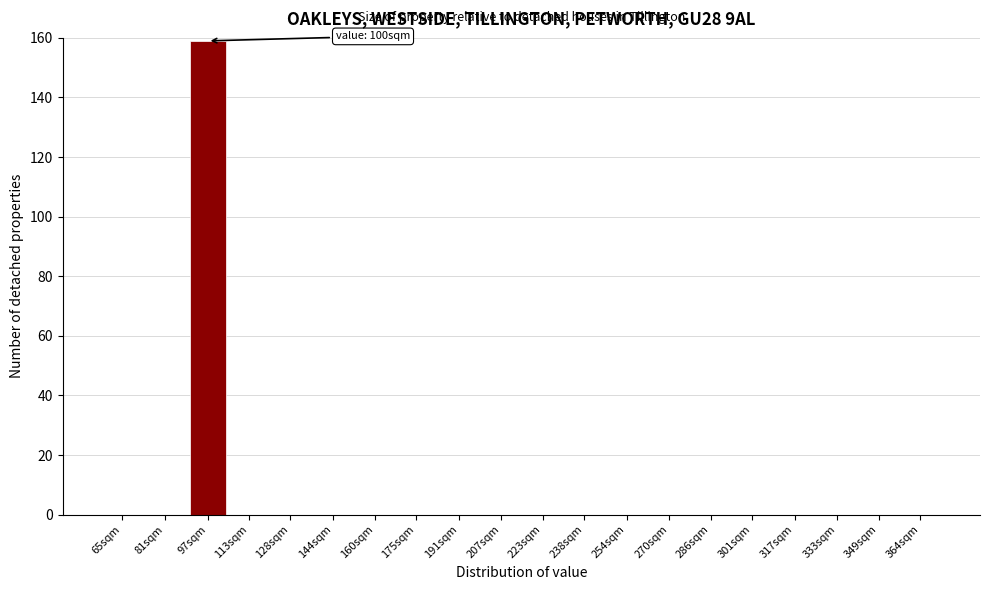

Reading right to left, extract all data points from this chart.

364sqm=0	349sqm=0	333sqm=0	317sqm=0	301sqm=0	286sqm=0	270sqm=0	254sqm=0	238sqm=0	223sqm=0	207sqm=0	191sqm=0	175sqm=0	160sqm=0	144sqm=0	128sqm=0	113sqm=0	97sqm=159	81sqm=0	65sqm=0